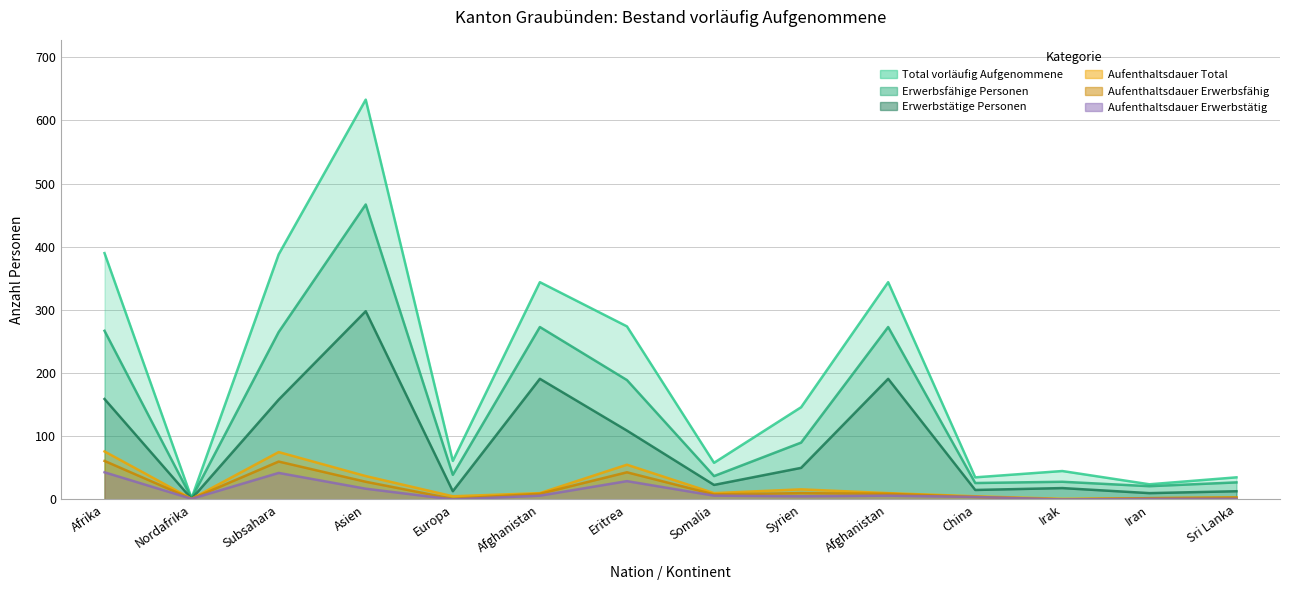

Rank the categories by Erwerbstätige Personen value from highest to lowest.

Asien, Afghanistan, Afghanistan, Afrika, Subsahara, Eritrea, Syrien, Somalia, Irak, China, Europa, Sri Lanka, Iran, Nordafrika